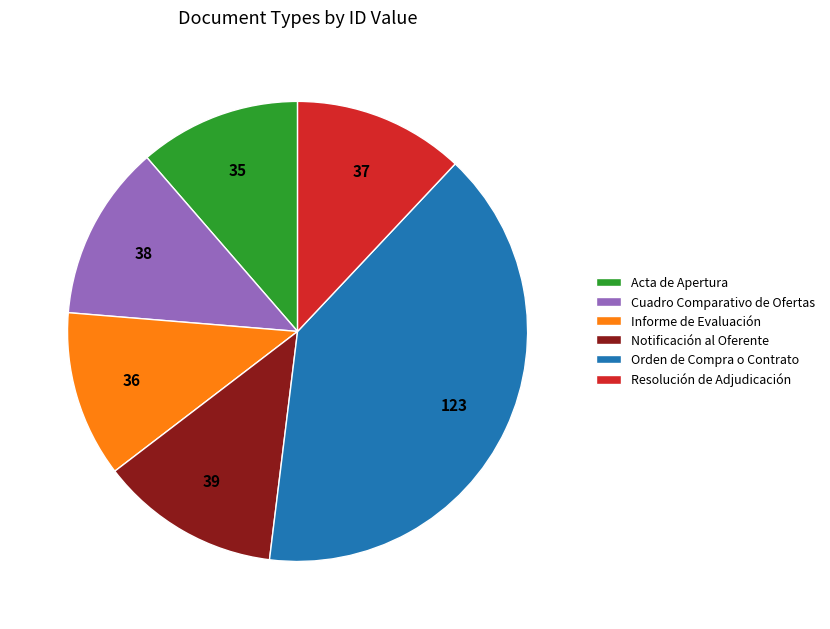

True or false: Orden de Compra o Contrato accounts for 52% of the total.

False